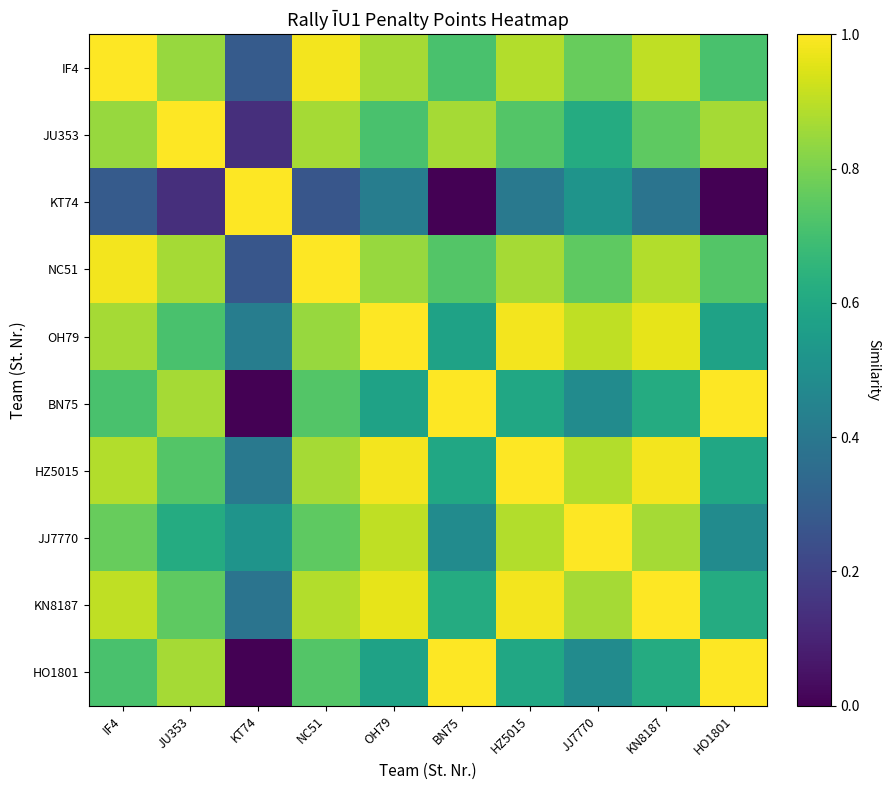

Between KN8187 and KT74, which is larger?

KN8187